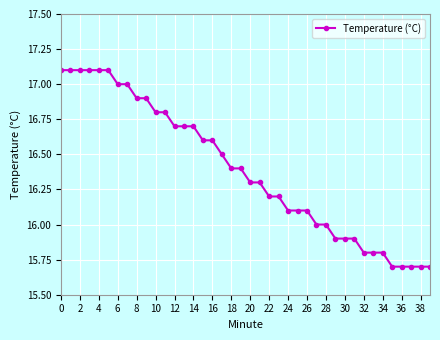

What is the average value?

16.4